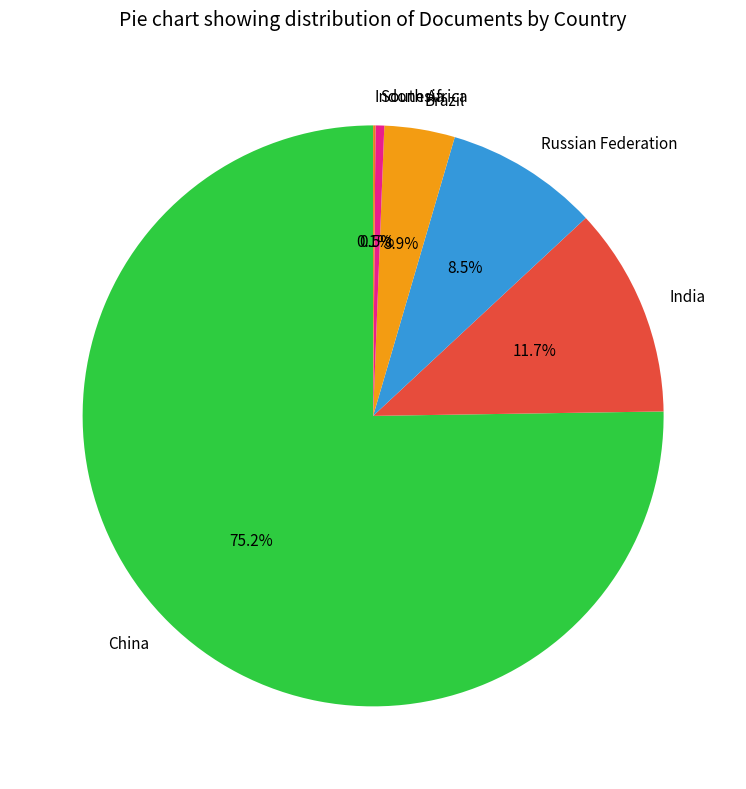

Which slice is the largest?

China